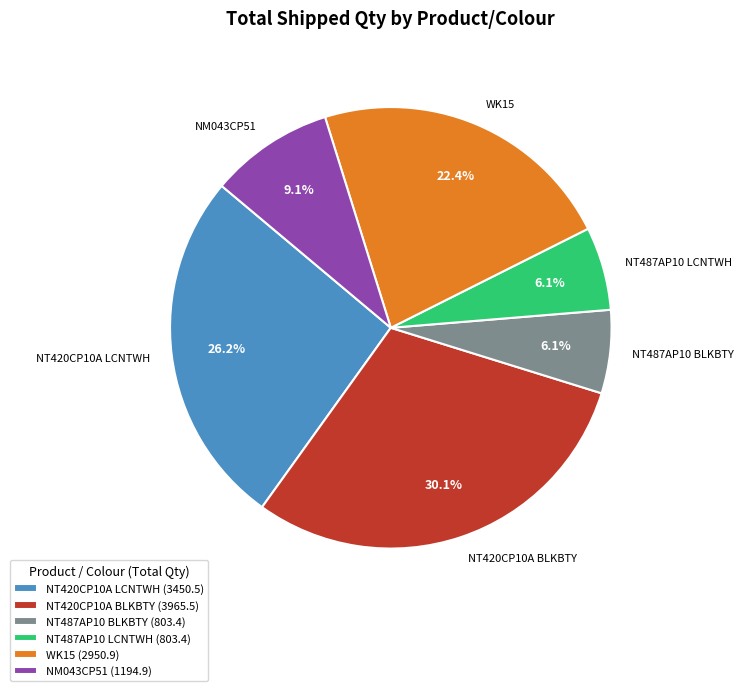

How many segments does this pie chart have?

6